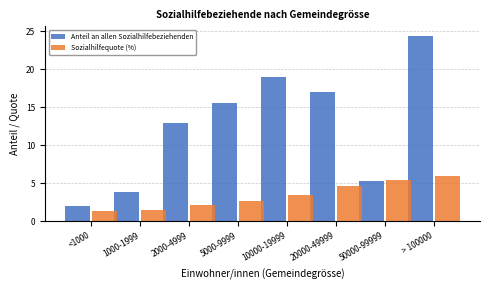

Reading left to right, list all the values displayed in this chart.

Anteil an allen Sozialhilfebeziehenden: 2.0	3.9	12.9	15.5	19.0	17.0	5.3	24.4
Sozialhilfequote (%): 1.3	1.5	2.1	2.7	3.5	4.6	5.4	5.9